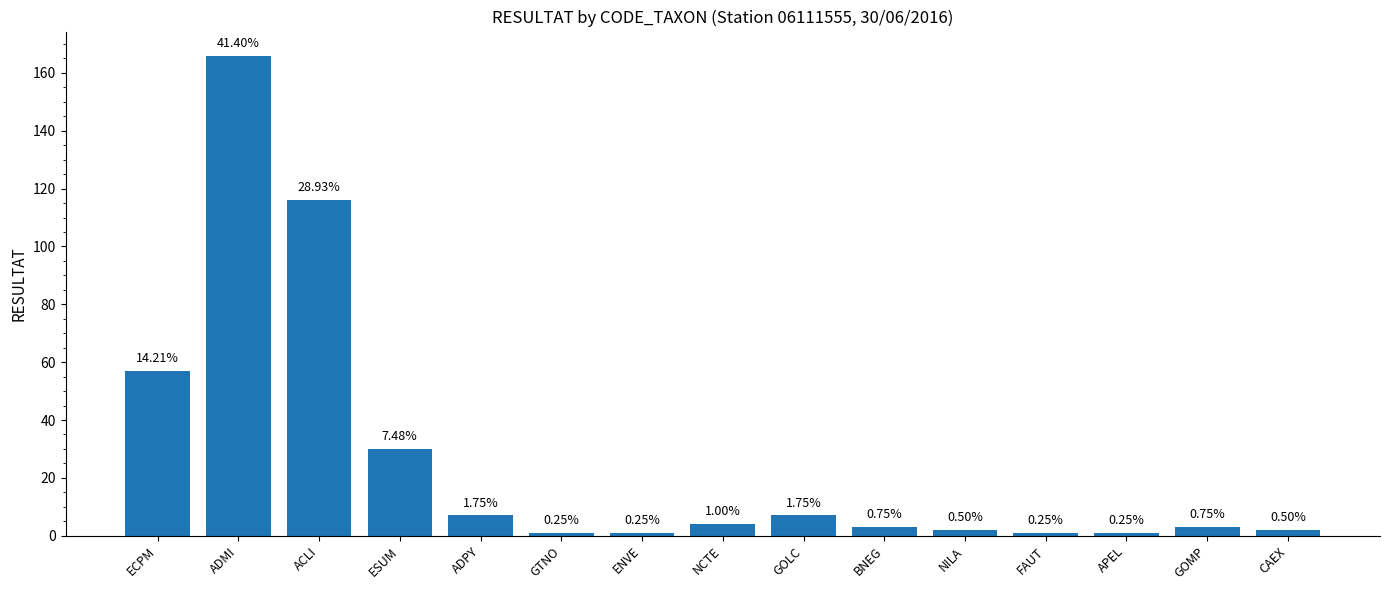

Reading right to left, transcribe all the data shown in this chart.

2	3	1	1	2	3	7	4	1	1	7	30	116	166	57